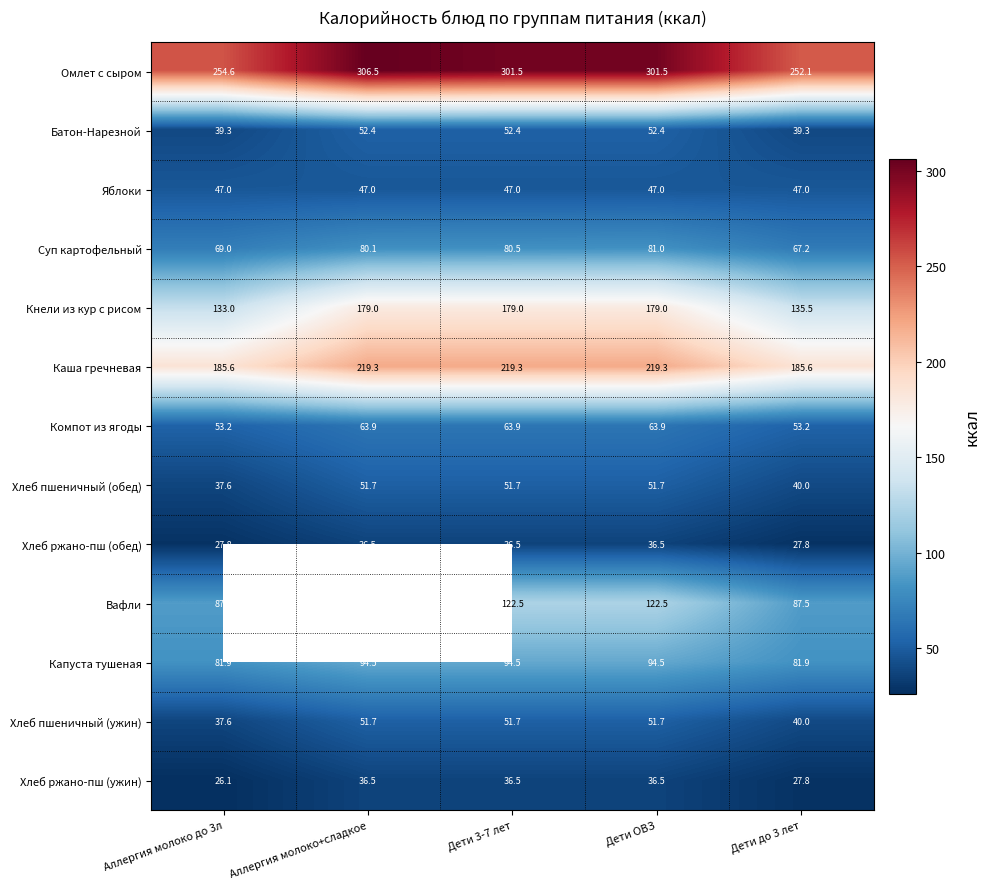

What is the average value of the Кнели из кур с рисом series?

161.1